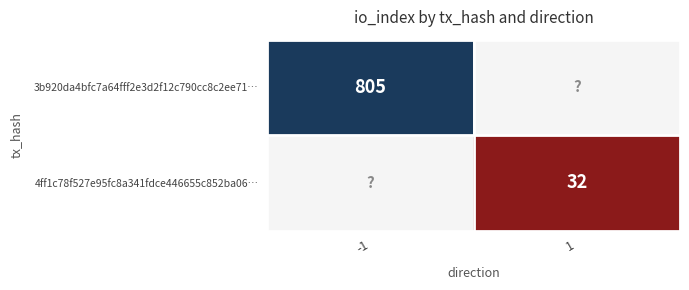

Is it true that 3b920da4bfc7a64fff2e3d2f12c790cc8c2ee71… equals 805 at -1?

True